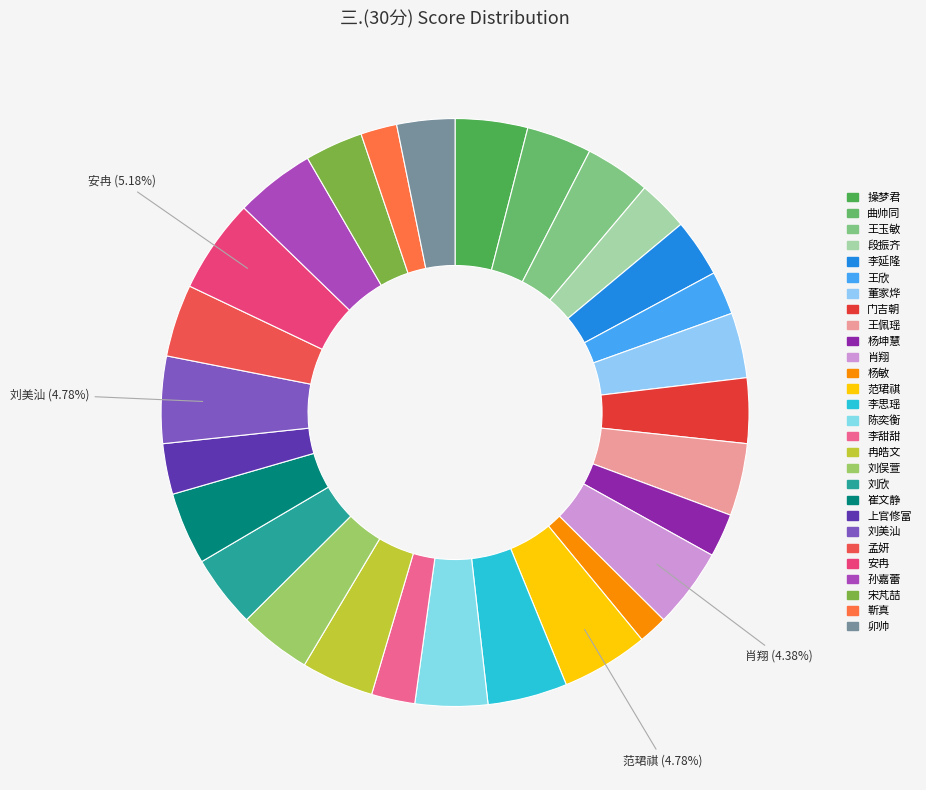

How many slices are in this pie chart?

28